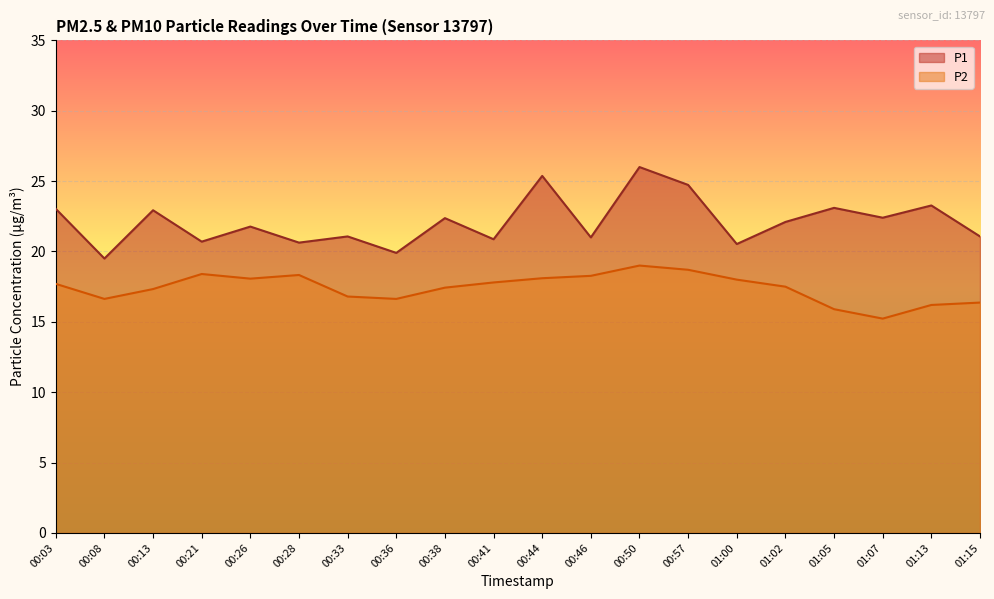

Reading left to right, what are all the values shown in this chart?

P1: 23.0	19.5	22.9	20.7	21.8	20.6	21.1	19.9	22.4	20.9	25.4	21.0	26.0	24.7	20.5	22.1	23.1	22.4	23.3	21.1
P2: 17.7	16.6	17.3	18.4	18.1	18.3	16.8	16.6	17.4	17.8	18.1	18.3	19.0	18.7	18.0	17.5	15.9	15.2	16.2	16.4